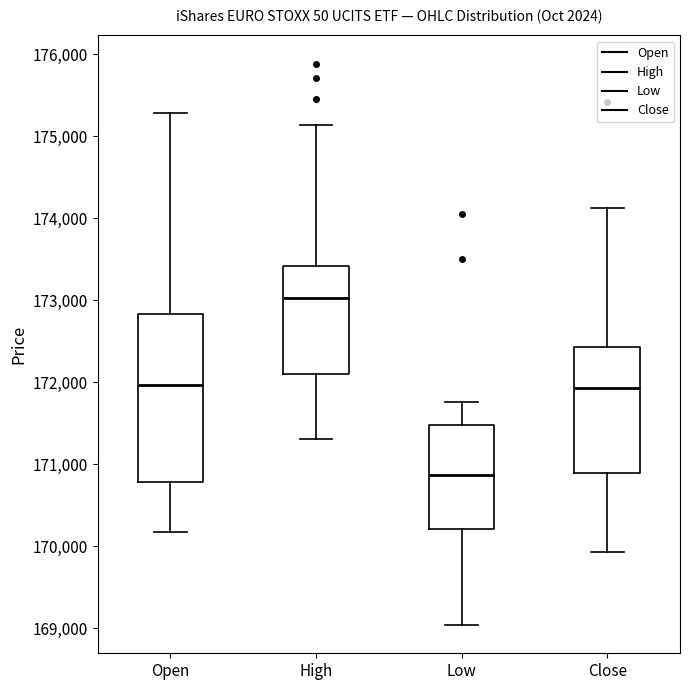

Where is the lower edge of the box for Close on the y-axis? The values are not printed on the chart, so give them approximately, as read against the axis.

170900